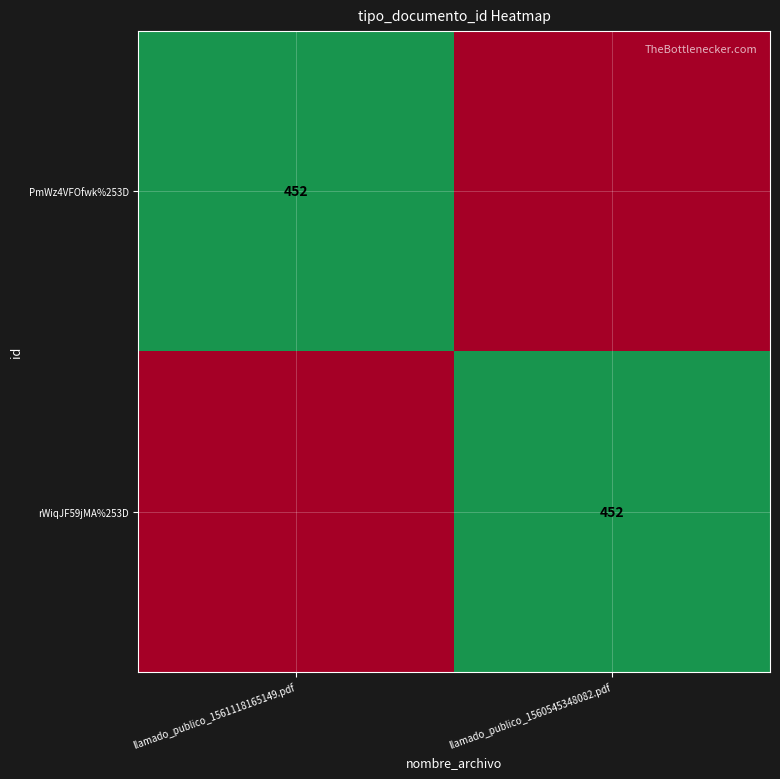

The PmWz4VFOfwk%253D series shows 239 at llamado_publico_1561118165149.pdf. True or false?

False